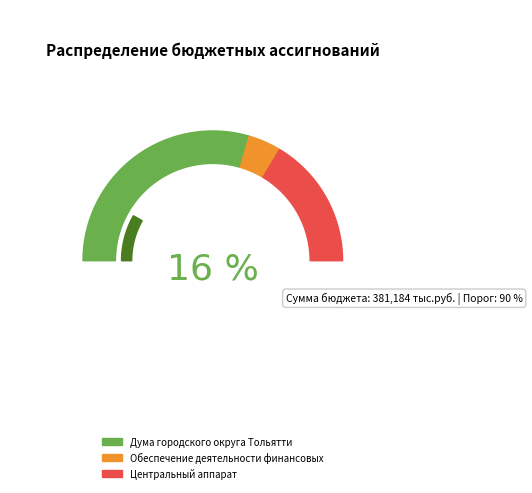

What is the largest slice in the pie chart?

Дума городского округа Тольятти